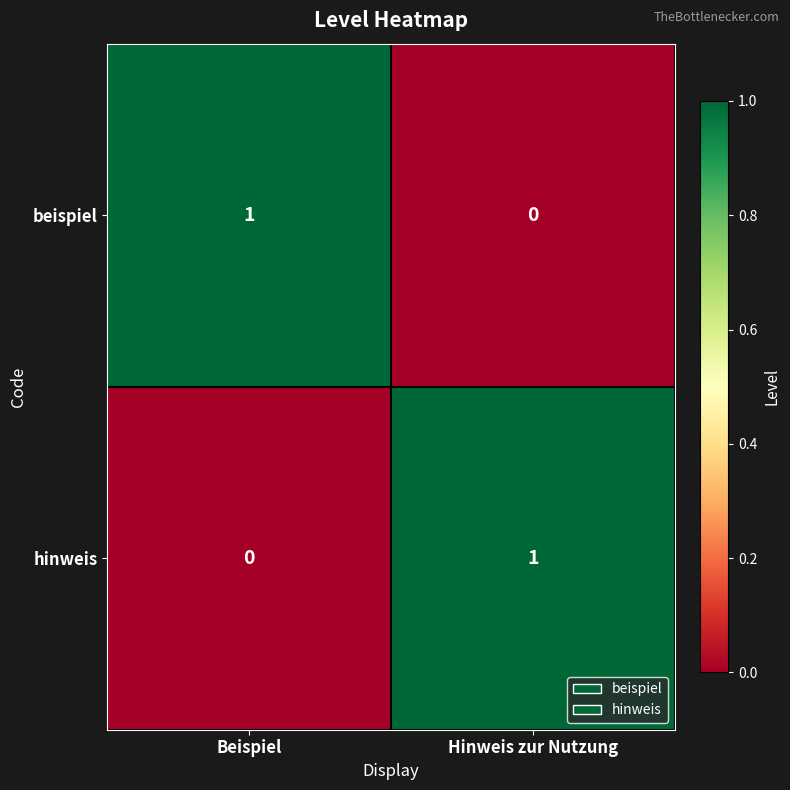

At Beispiel, list the series in order from largest to smallest.

beispiel, hinweis